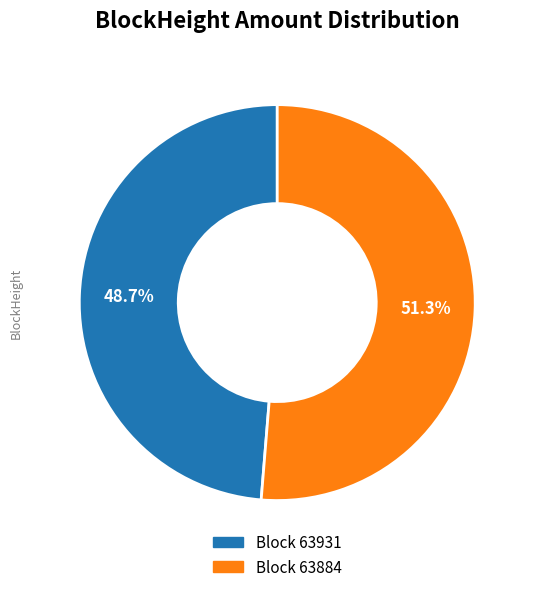

What is the majority slice?

Block 63884